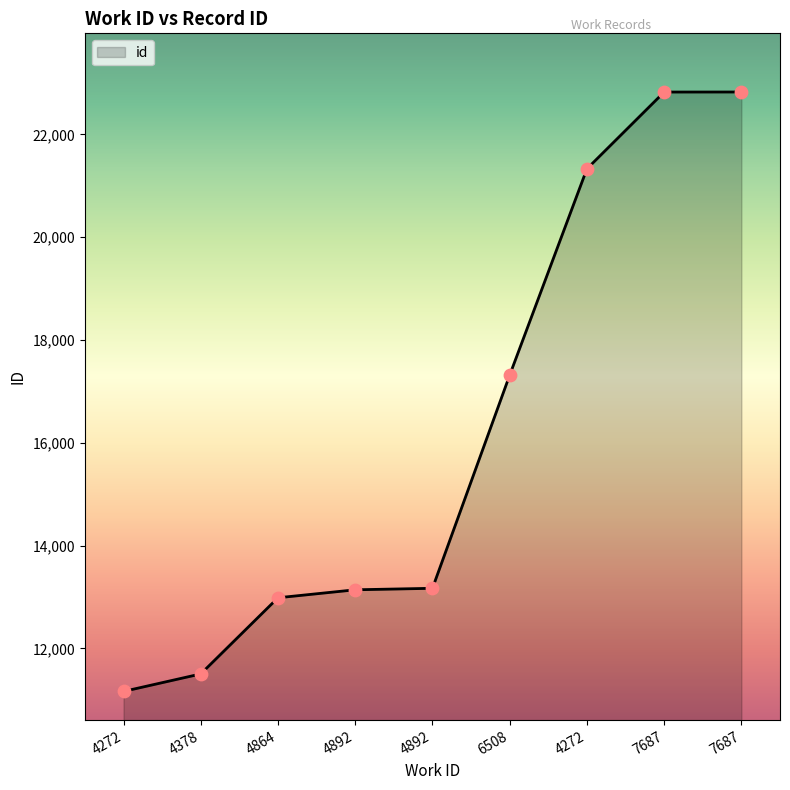

What is the change in value from 6508 to 7687?

+5508